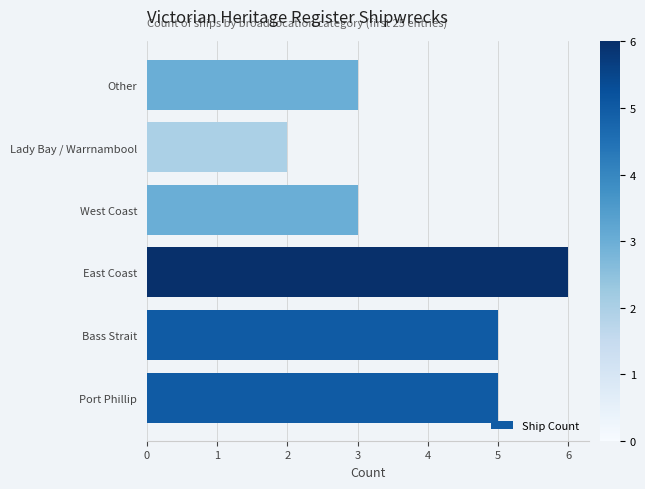

What is the approximate value at Port Phillip?

5